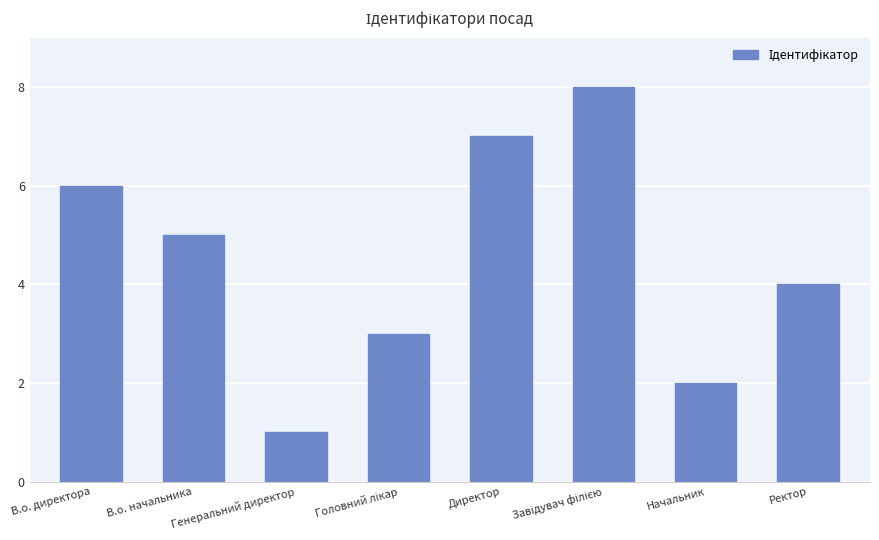

What is the label of the 2nd bar from the left?

В.о. начальника